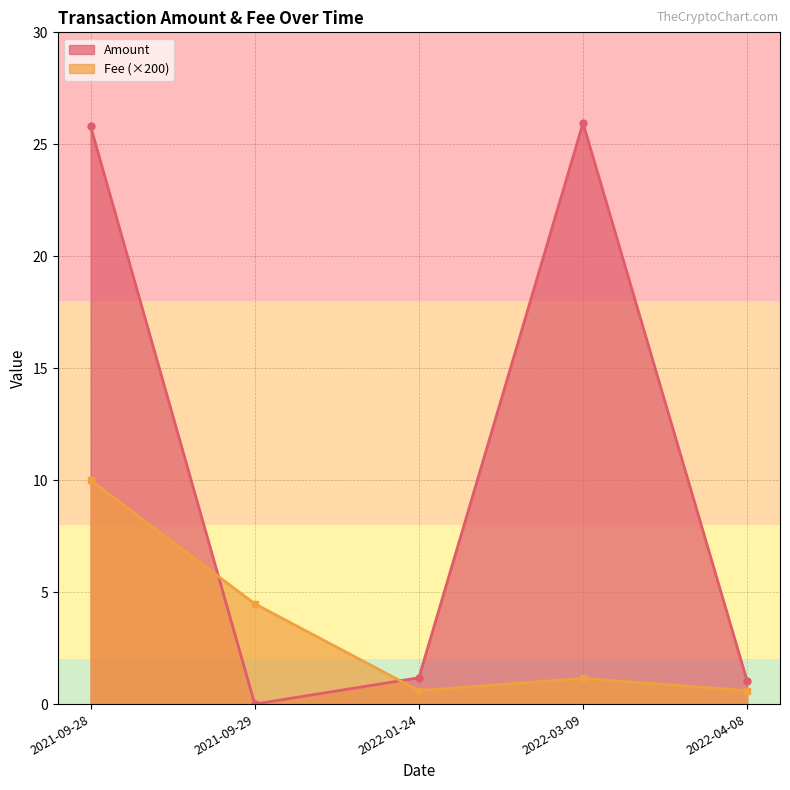

True or false: Fee has a value of 0.0 at 2021-09-29.

False